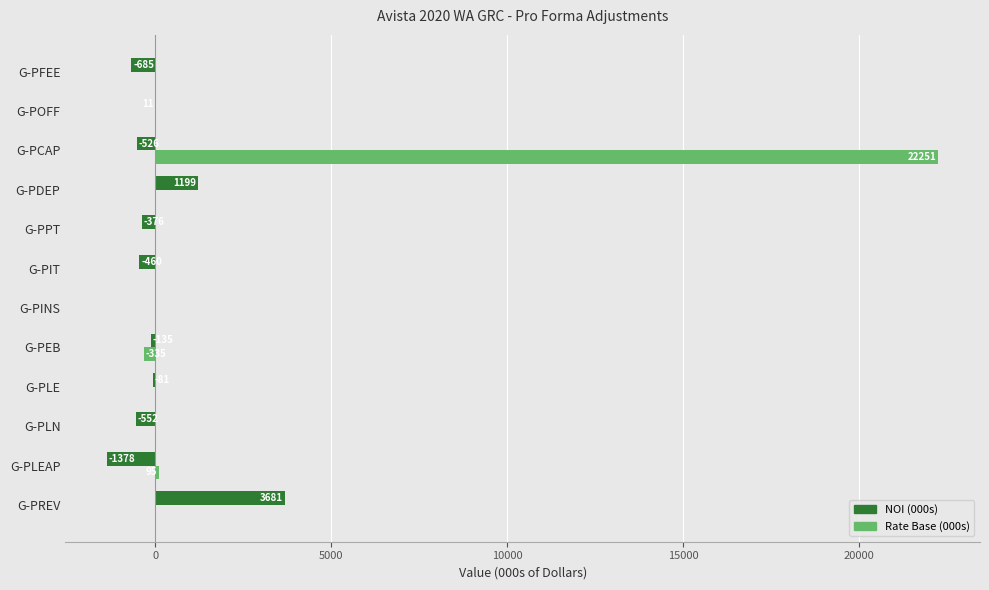

The Rate Base (000s) series shows -8005.0 at G-PIT. True or false?

False